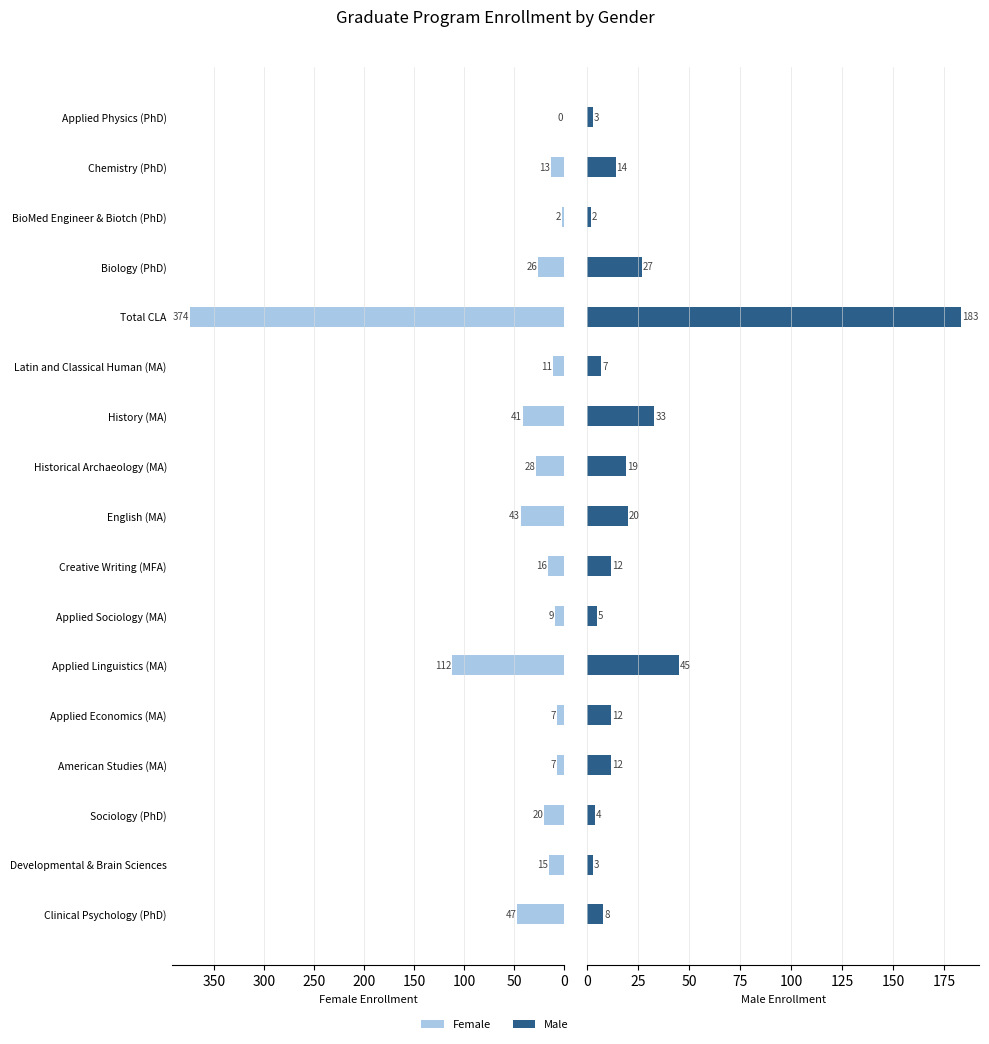

What are all the series names shown in the legend?

Female, Male